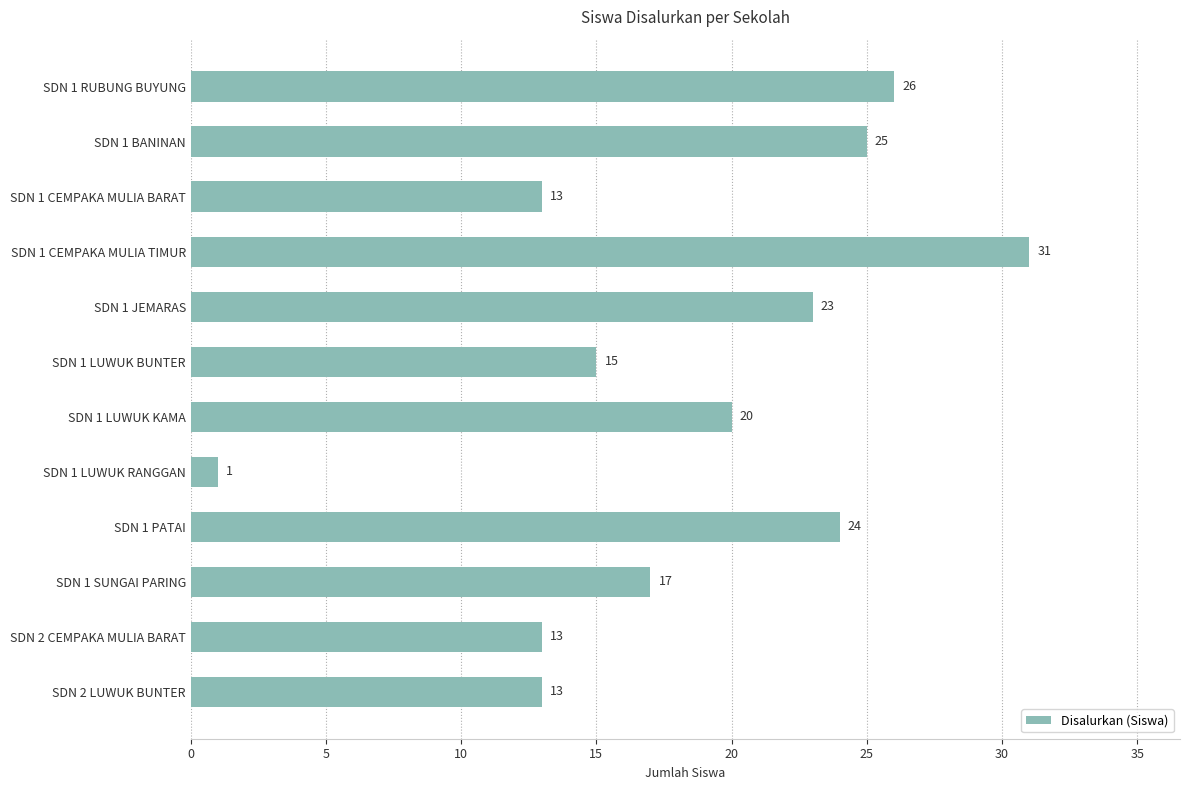

Which label corresponds to the smallest value in the chart?

SDN 1 LUWUK RANGGAN